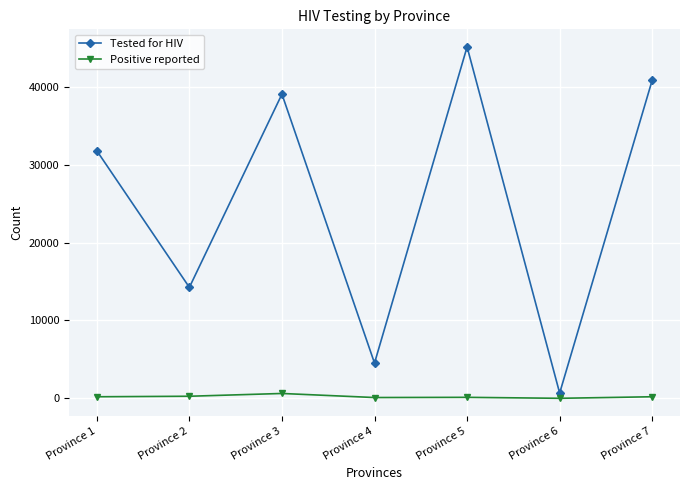

Which category has the lowest value in the Tested for HIV series?

Province 6